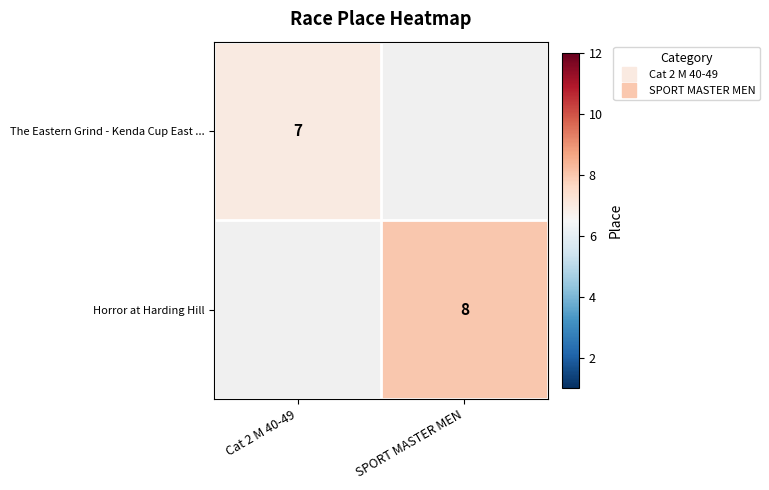

At how many categories does at least one series exceed 7?

1